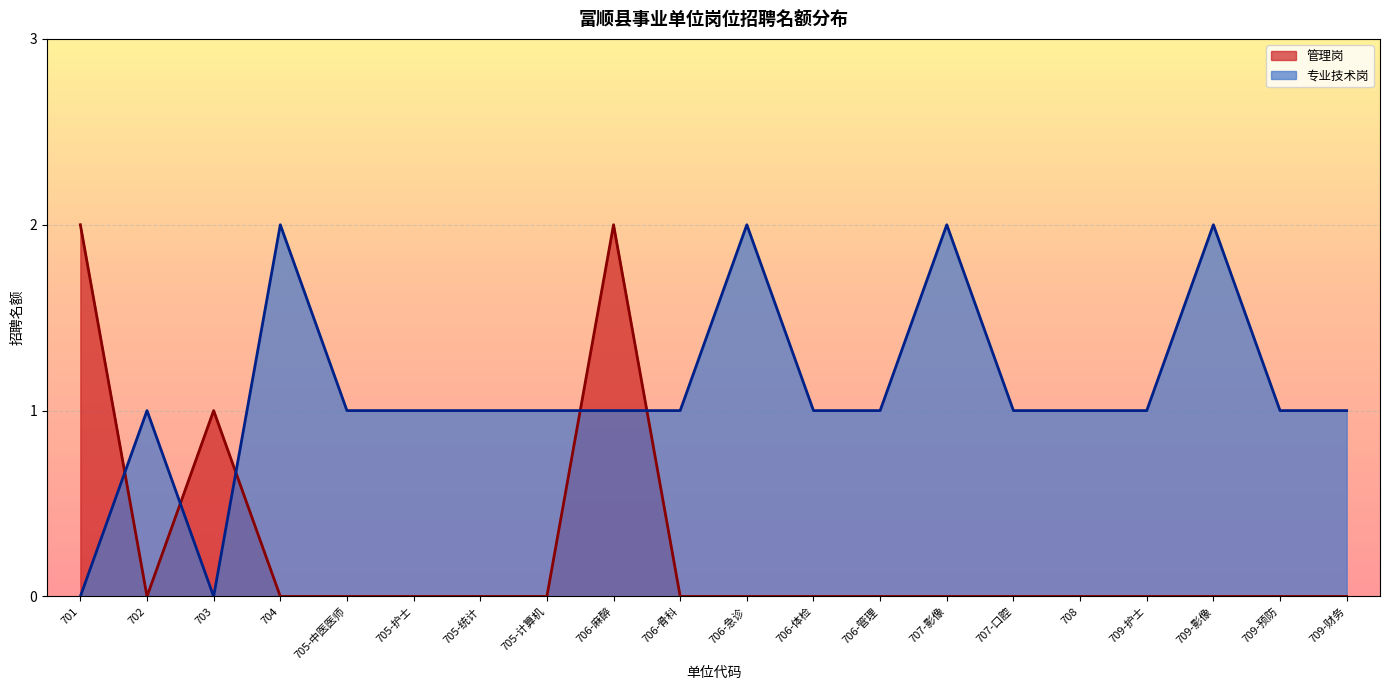

At which category does the chart reach its minimum across all series?

702